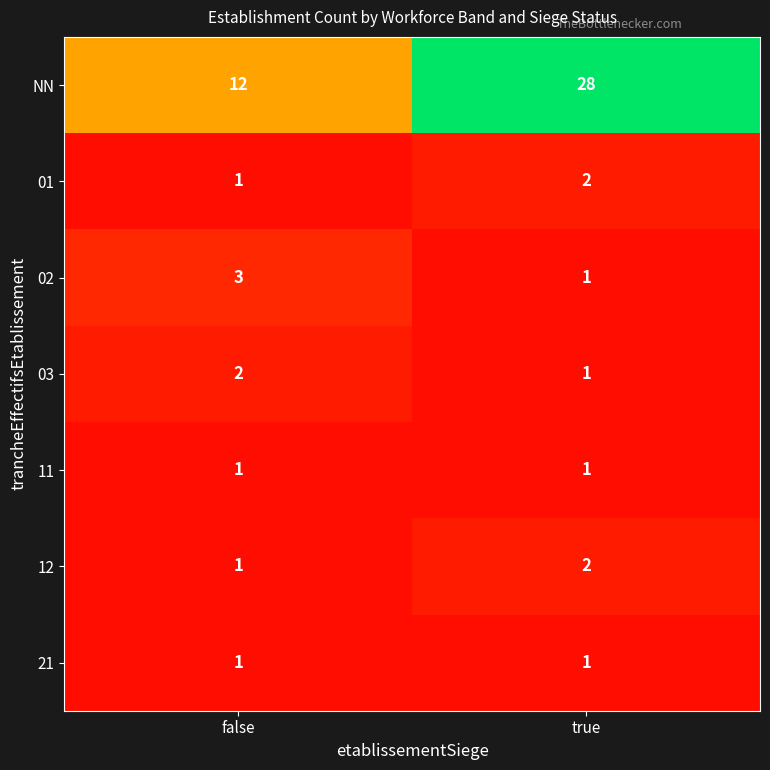

What is the sum of the 01 values at true and false?

3